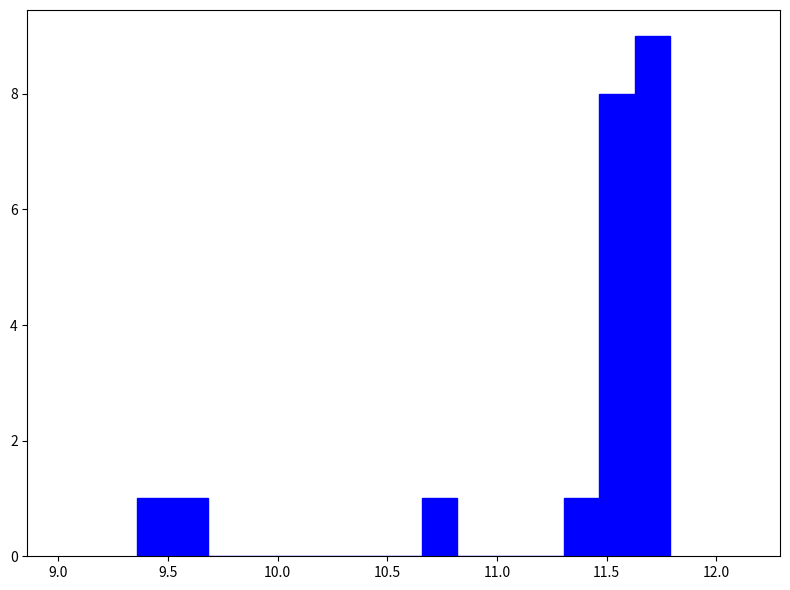

Read against the x-axis, roughly where is the centre of the tallest bar?

11.70